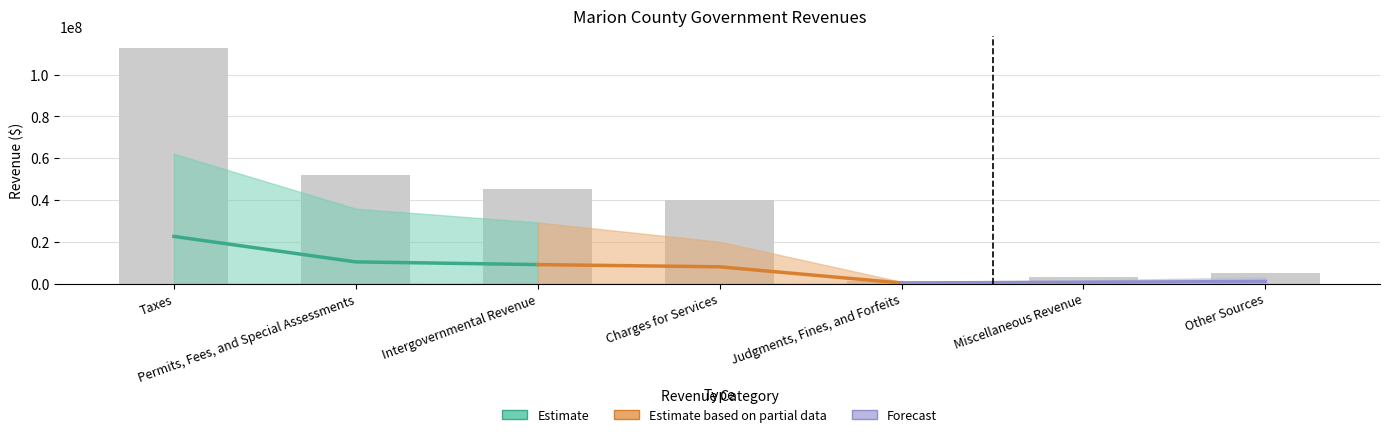

At how many categories does at least one series exceed 44403800?

1